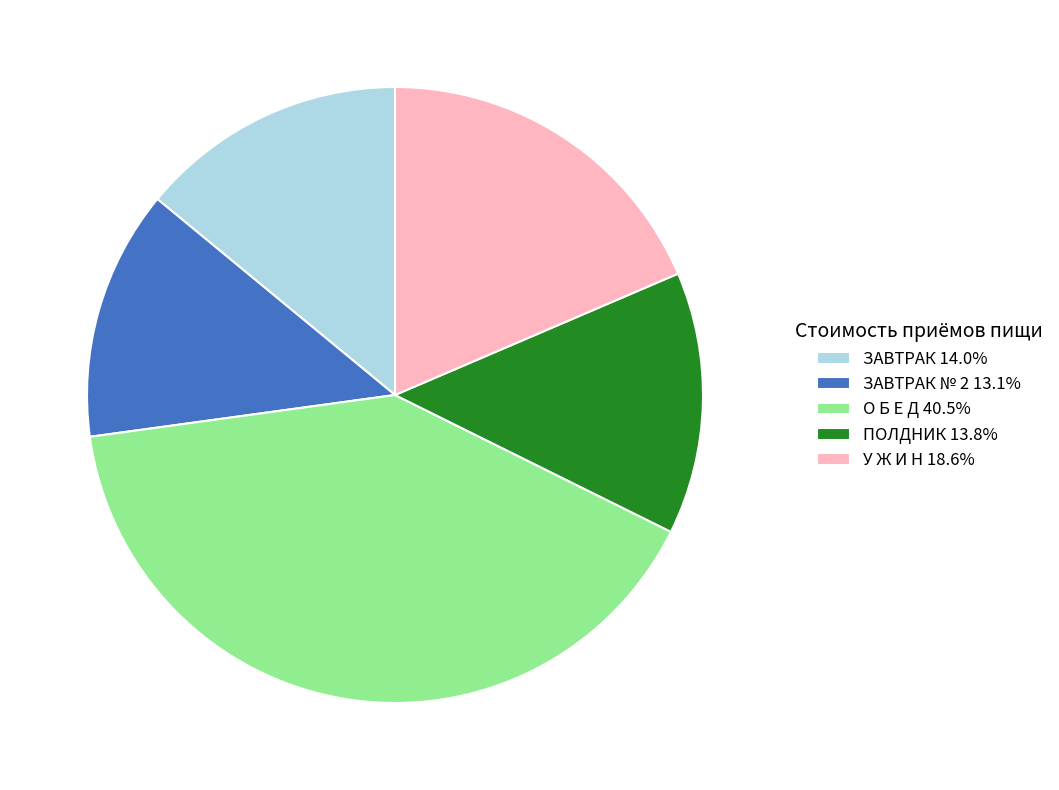

Does ЗАВТРАК № 2 13.1% represent more than half of the total?

No